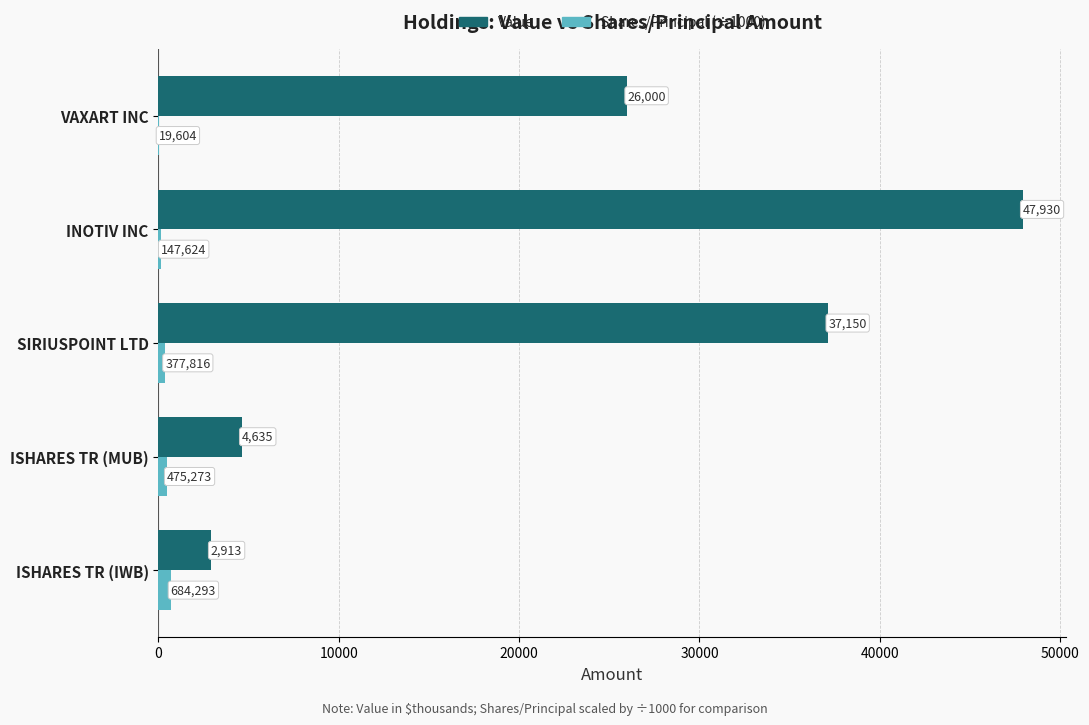

What is the greatest value displayed?

47930.0